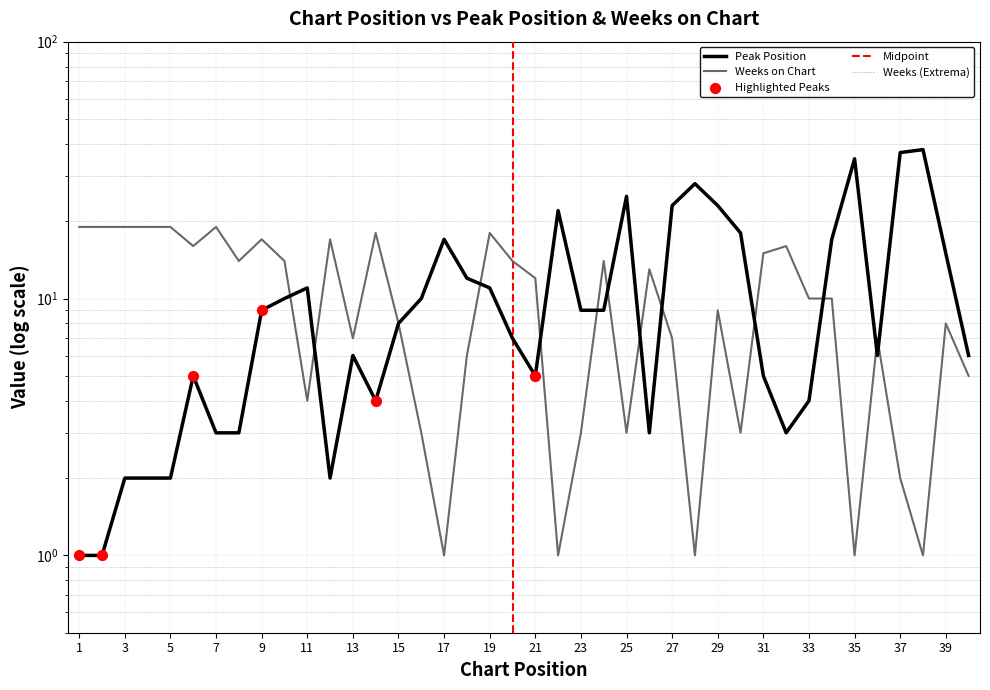

Which series reaches the maximum Y coordinate?

Peak Position